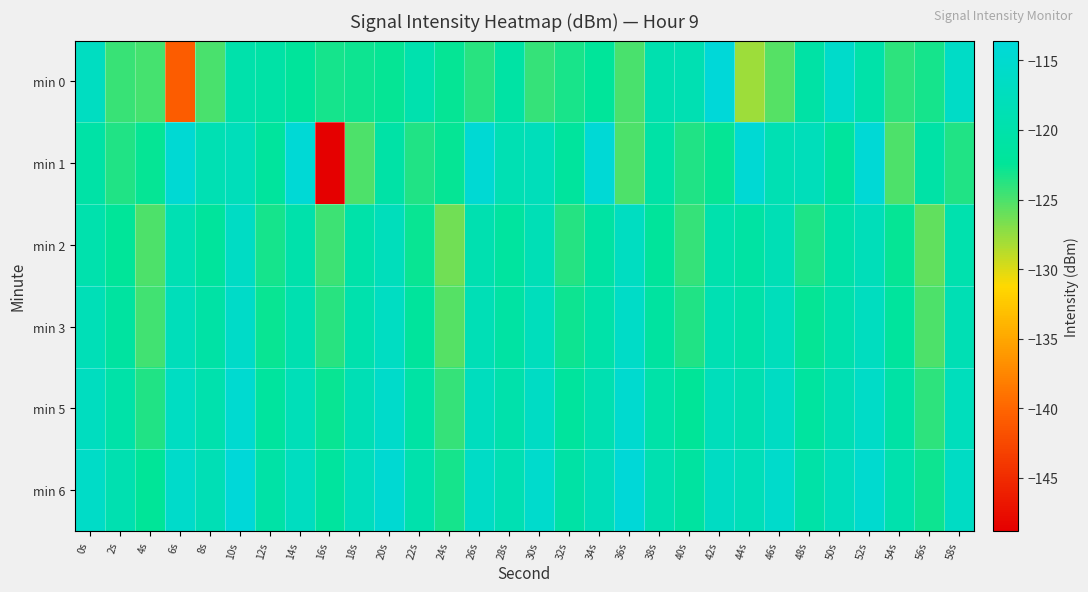

At 4s, list the series in order from smallest to largest.

min 2, min 0, min 3, min 5, min 1, min 6